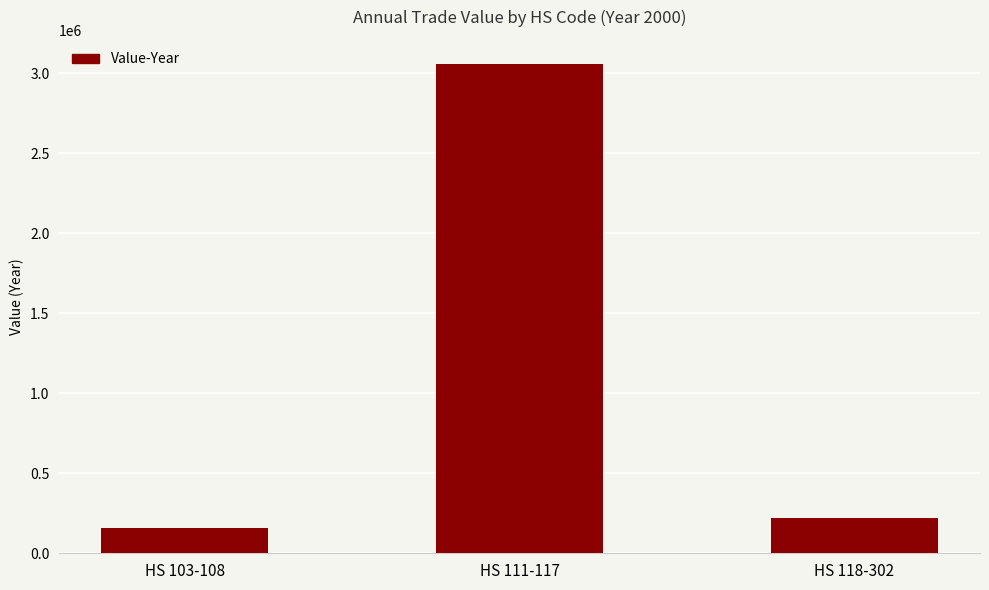

What is the value of the 3rd bar from the left?

222525